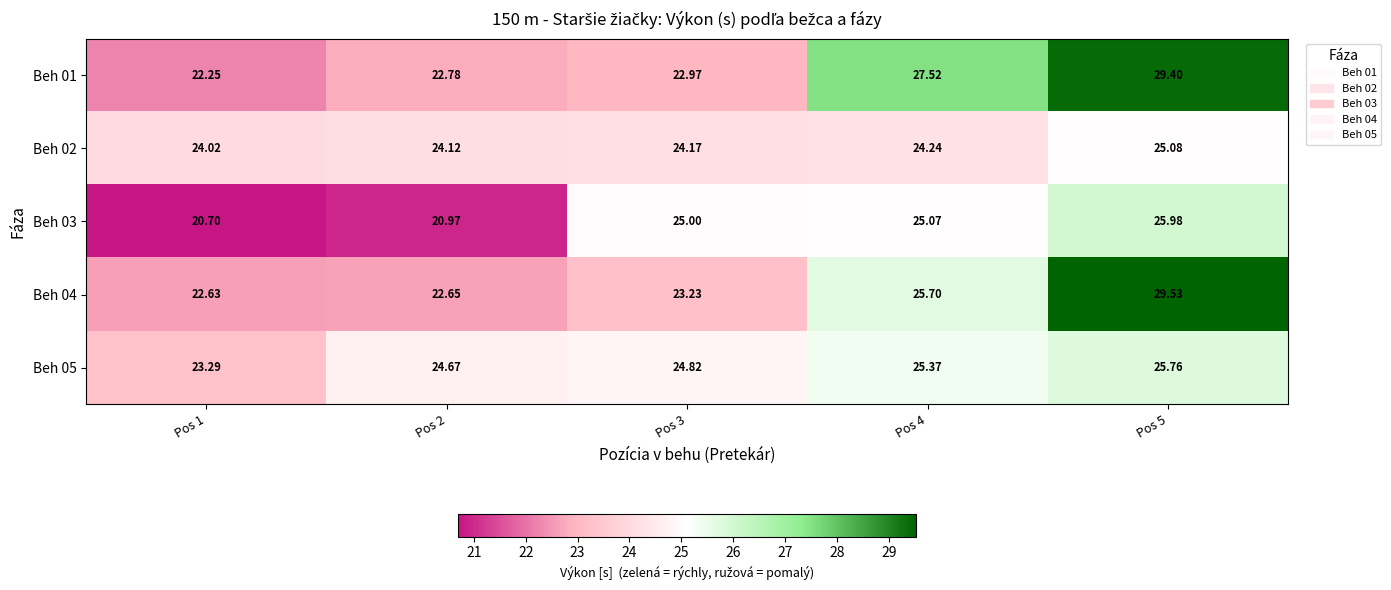

Is the value of Beh 05 at Pos 4 greater than the value of Beh 04 at Pos 1?

Yes